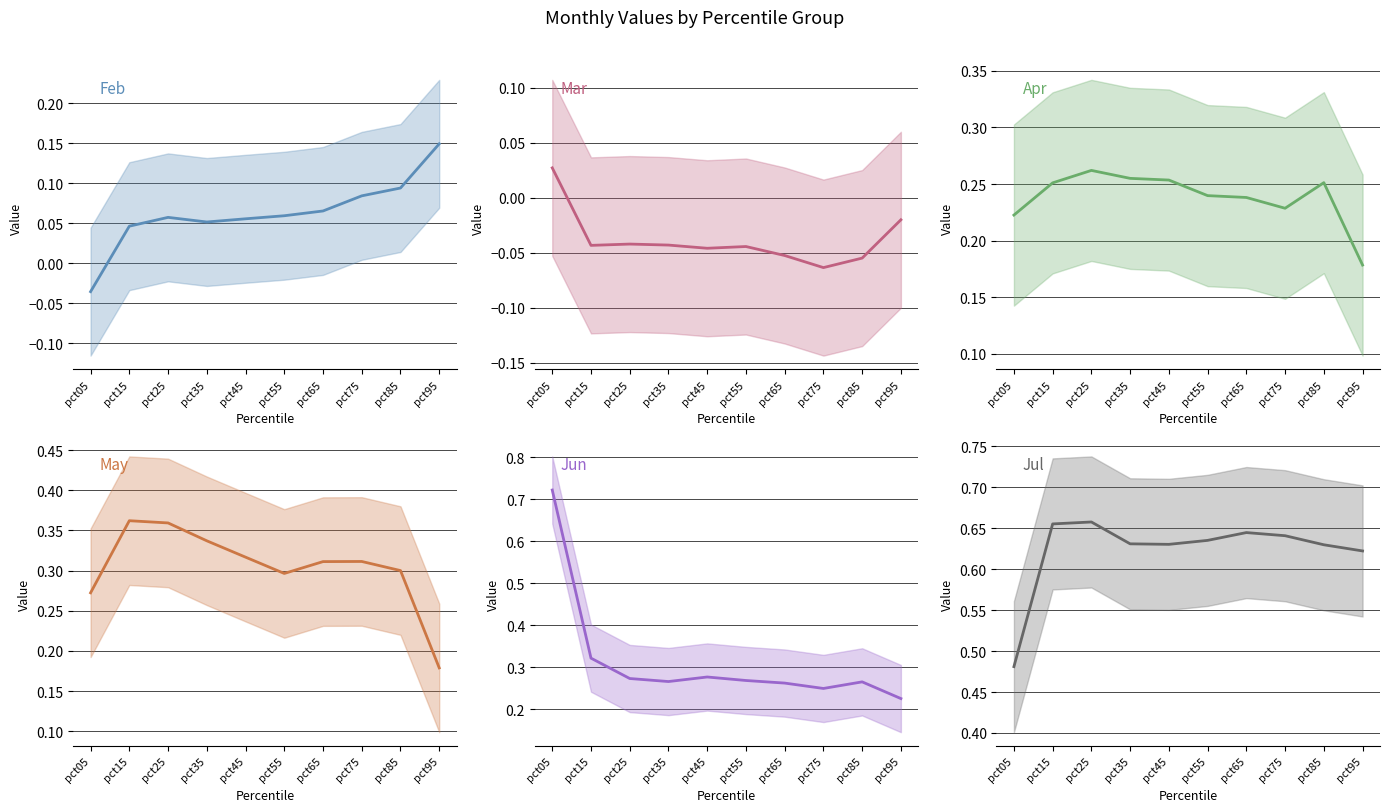

Which series has the widest spread of values?

Jun